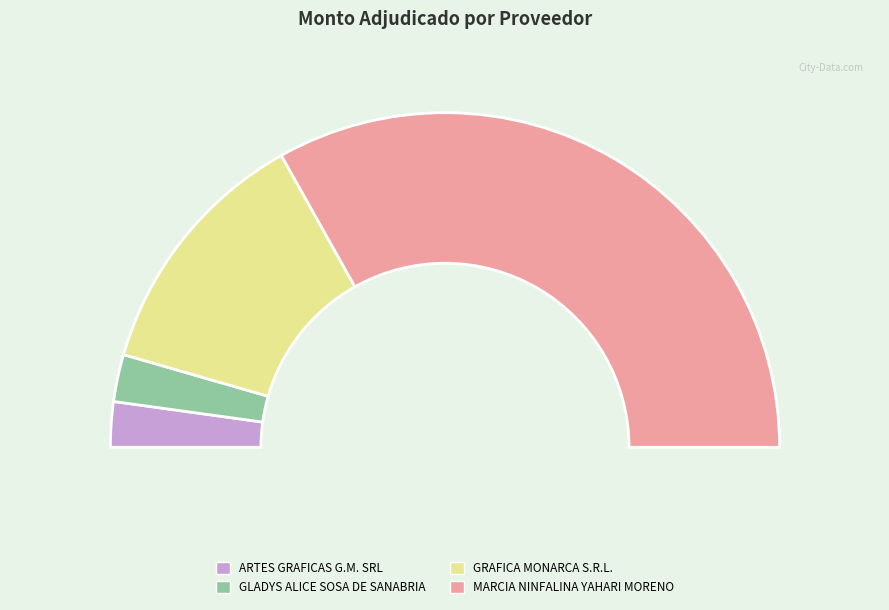

Which has a higher value, MARCIA NINFALINA YAHARI MORENO or GLADYS ALICE SOSA DE SANABRIA?

MARCIA NINFALINA YAHARI MORENO